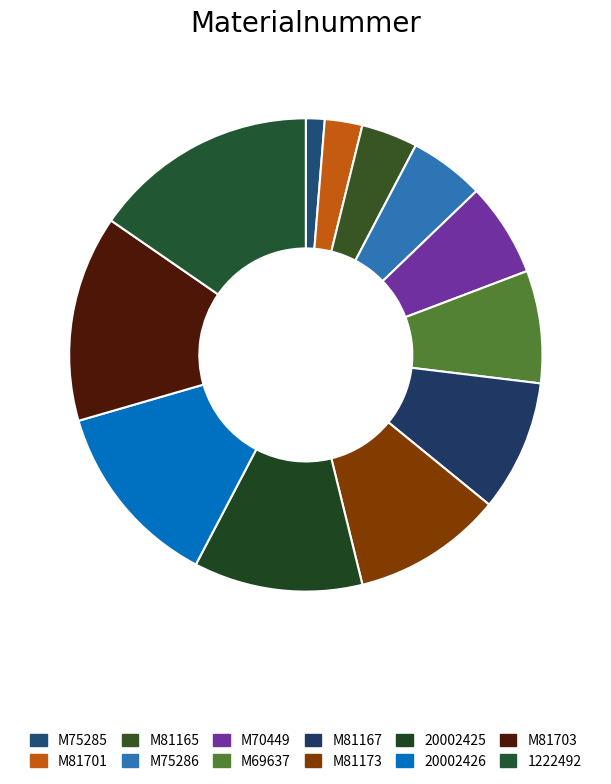

Which category has the biggest portion of the pie?

1222492